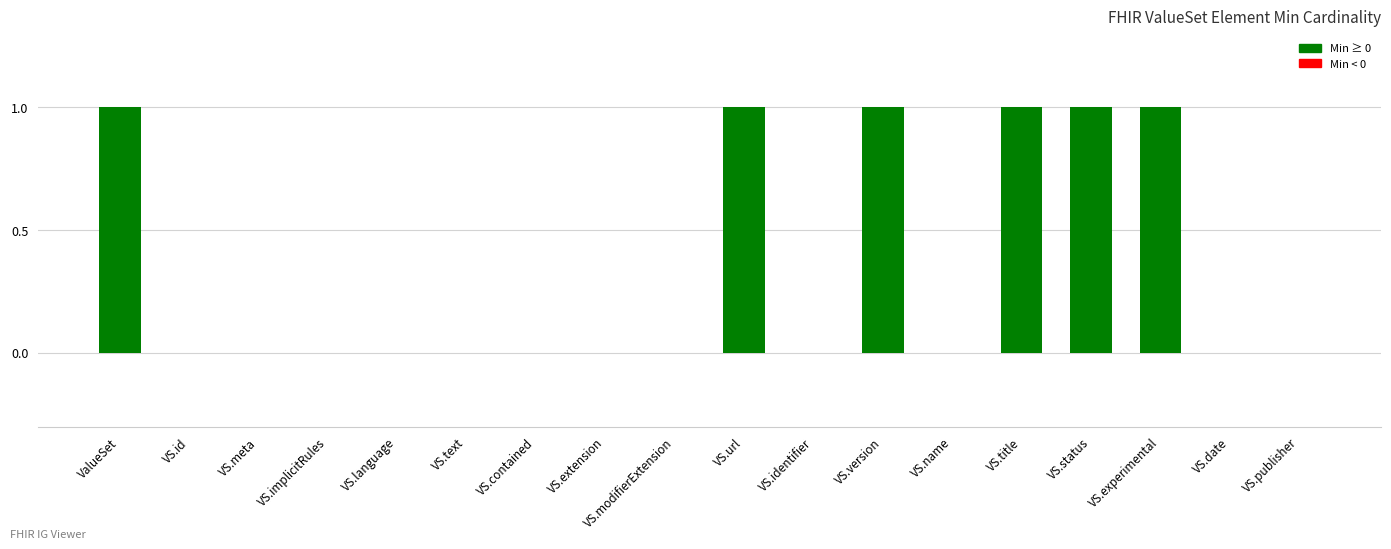

Is it true that the value at ValueSet is 0?

False